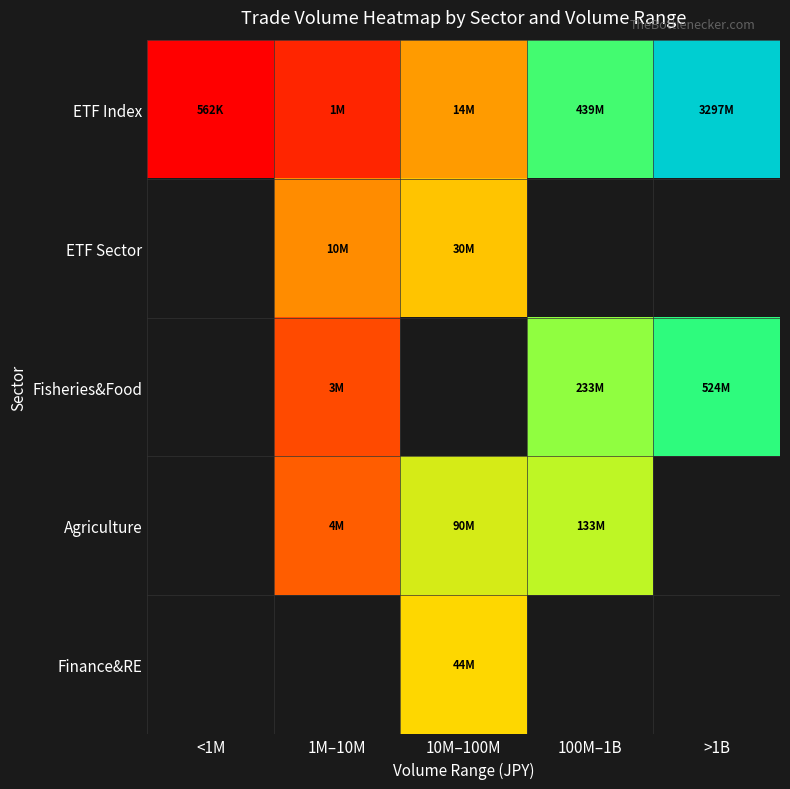

Which series has the largest total across all categories?

ETF Index